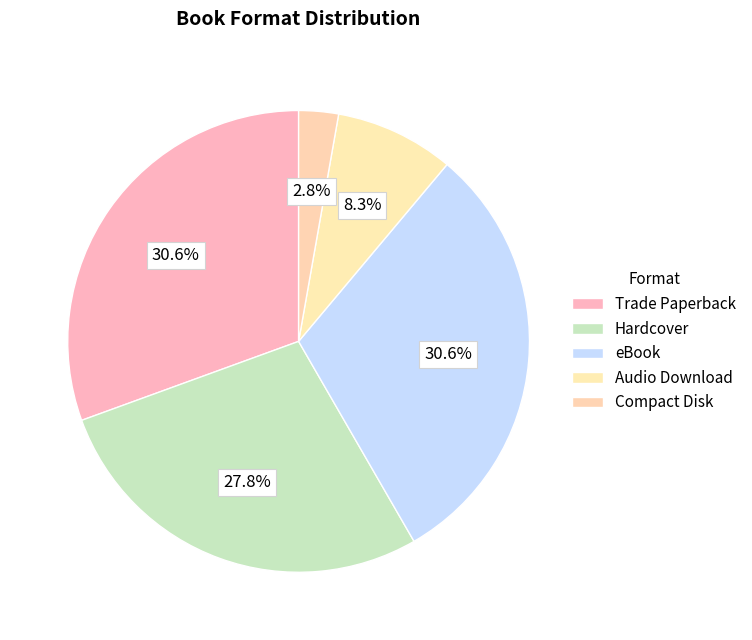

How many segments does this pie chart have?

5